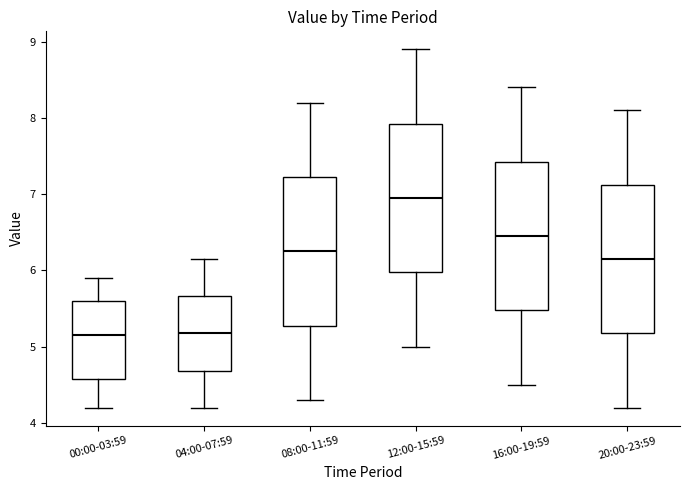

Reading left to right, transcribe this box plot: for each box, give where its median line is, the range the box spans, and where its two whiskers end, as read against the y-axis. The values are not printed on the chart, so give them approximately, as read against the axis.

00:00-03:59: median 5.2, box 4.6 to 5.6, whiskers 4.2 to 5.9
04:00-07:59: median 5.2, box 4.7 to 5.7, whiskers 4.2 to 6.2
08:00-11:59: median 6.3, box 5.3 to 7.2, whiskers 4.3 to 8.2
12:00-15:59: median 7.0, box 6.0 to 7.9, whiskers 5.0 to 8.9
16:00-19:59: median 6.5, box 5.5 to 7.4, whiskers 4.5 to 8.4
20:00-23:59: median 6.2, box 5.2 to 7.1, whiskers 4.2 to 8.1